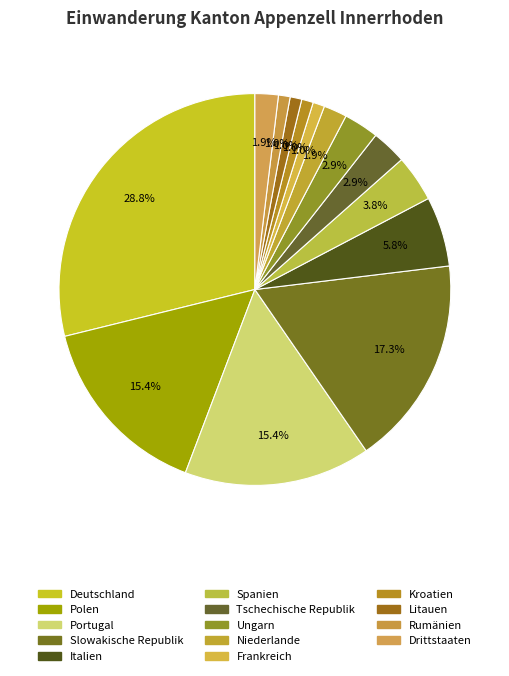

Count the number of slices in the pie.

14